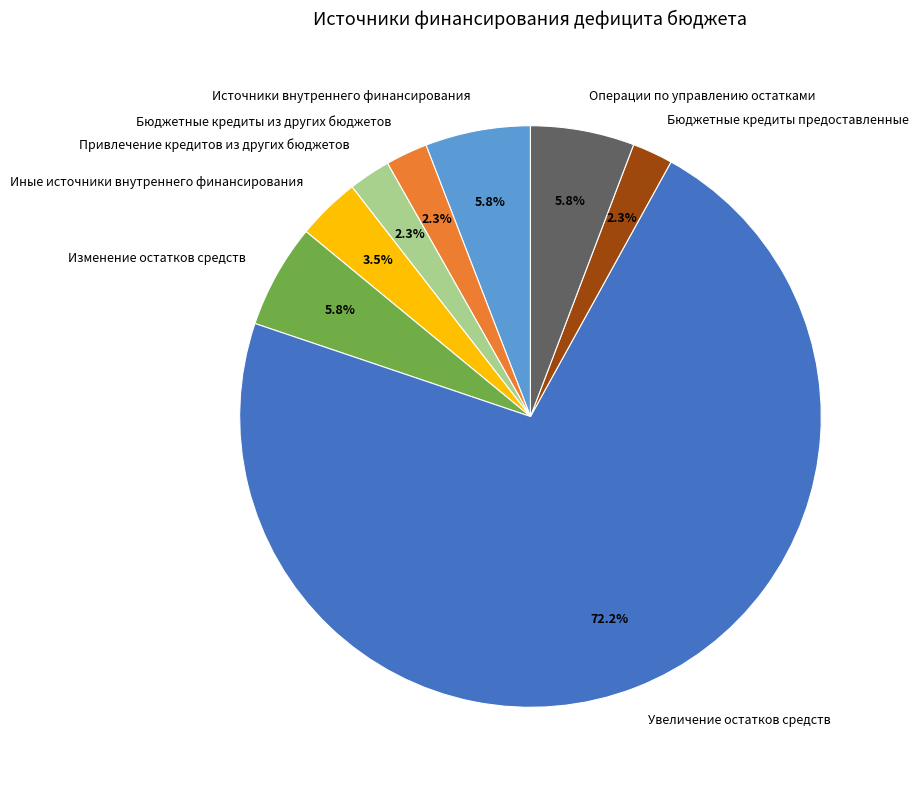

Is there a majority slice in this chart?

Yes